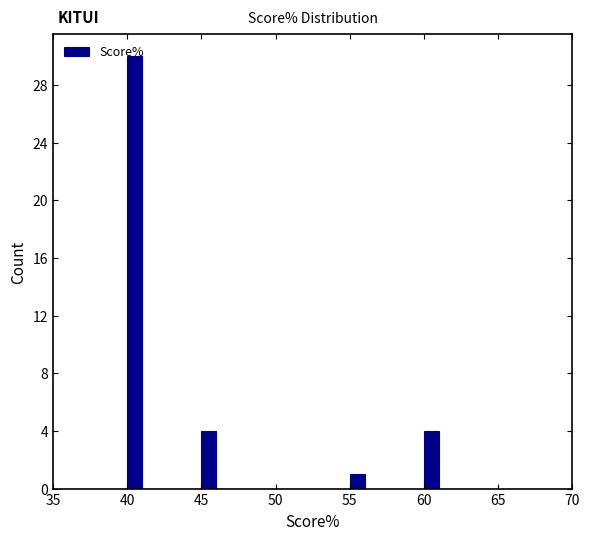

Read against the x-axis, roughly where is the centre of the tallest bar?

40.5